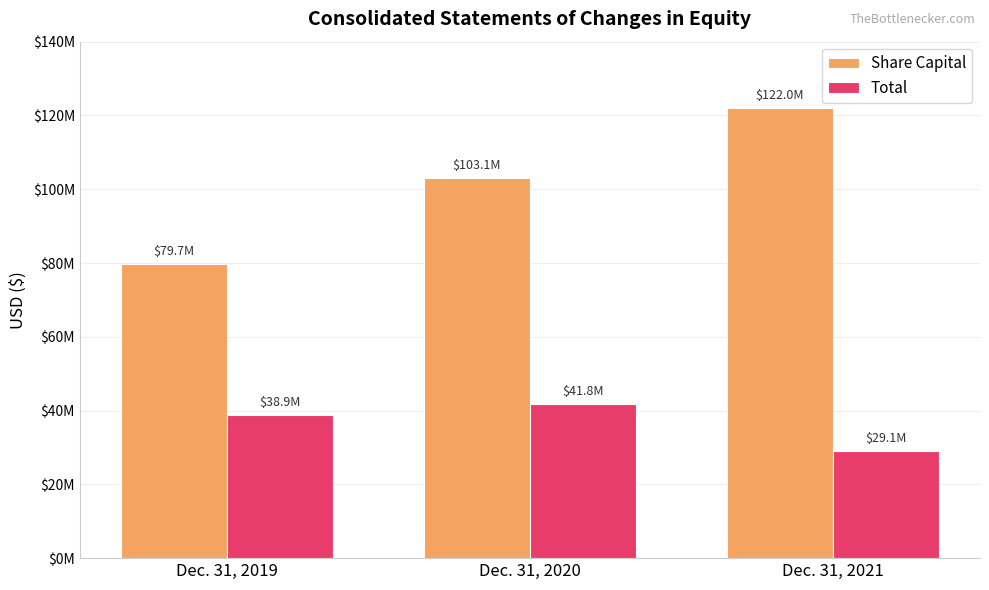

The Share Capital series shows 122010028 at Dec. 31, 2021. True or false?

True